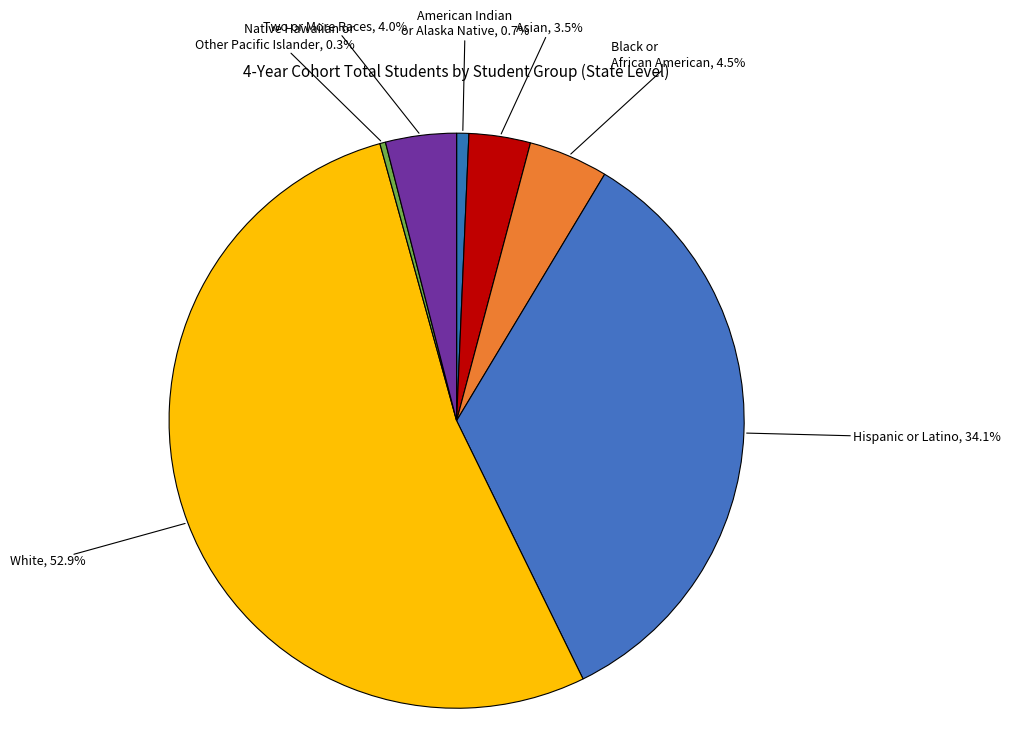

How many slices are in this pie chart?

7